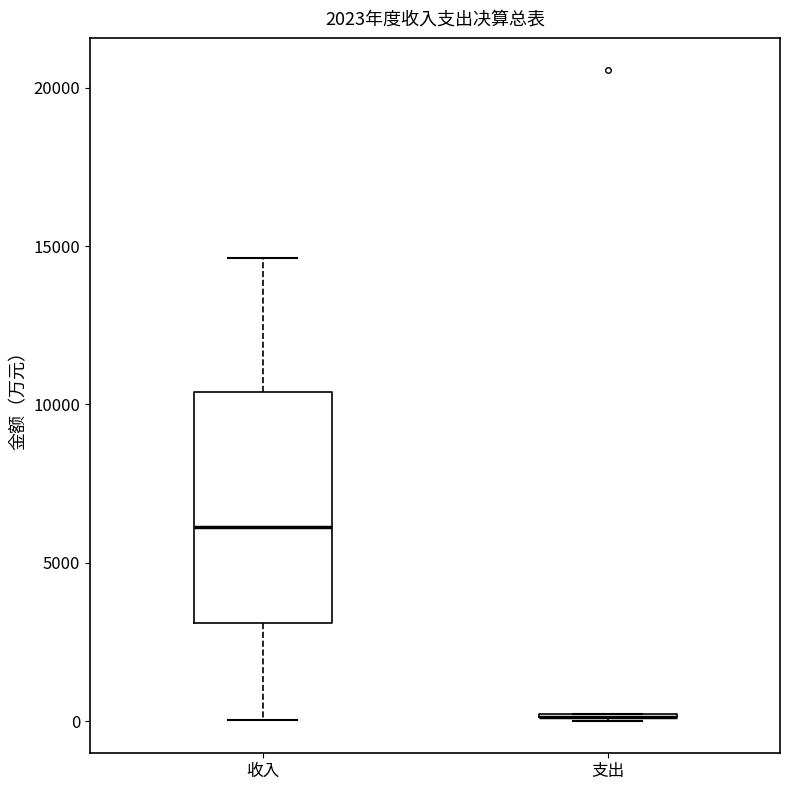

Reading left to right, read every box against the y-axis: the position of its median line, the range the box covers, and the ends of its whiskers. The values are not printed on the chart, so give them approximately, as read against the axis.

收入: median 6000, box 3000 to 10500, whiskers 0 to 14500
支出: box collapsed to a line at 0, whiskers 0 to 0